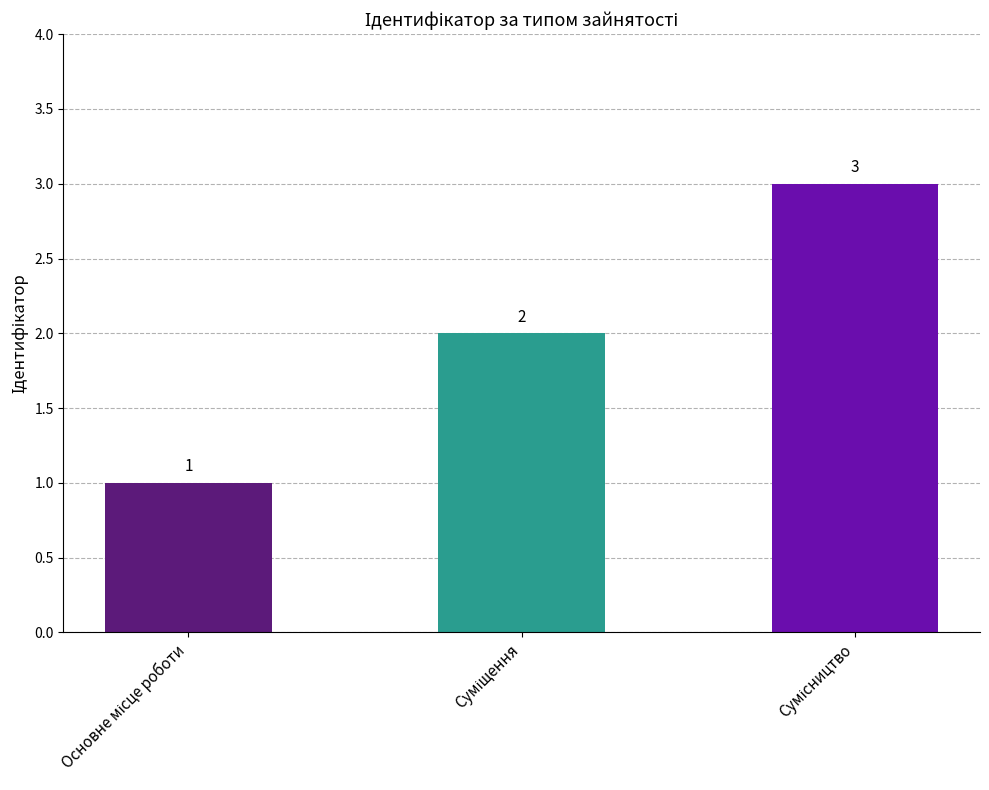

What is the value of the 3rd bar from the left?

3